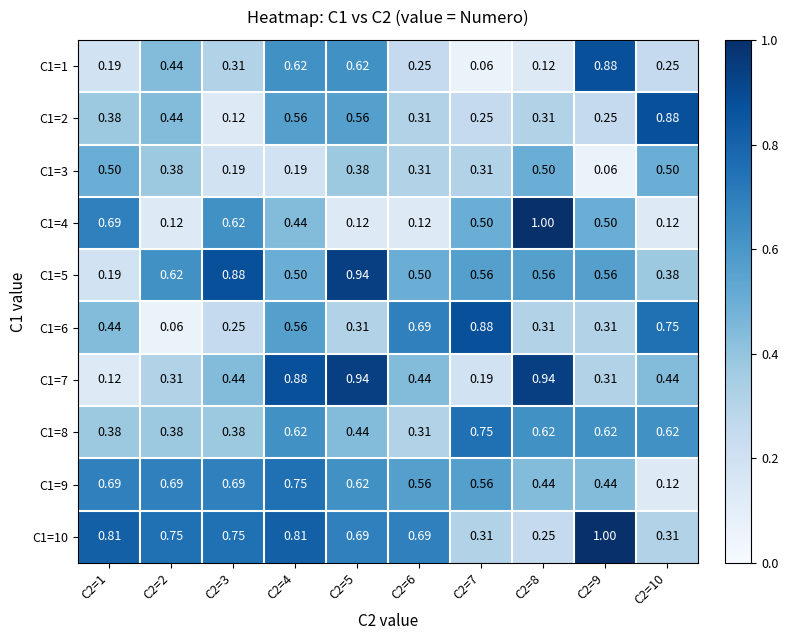

Is the value of C1=3 at C2=9 greater than the value of C1=4 at C2=9?

No